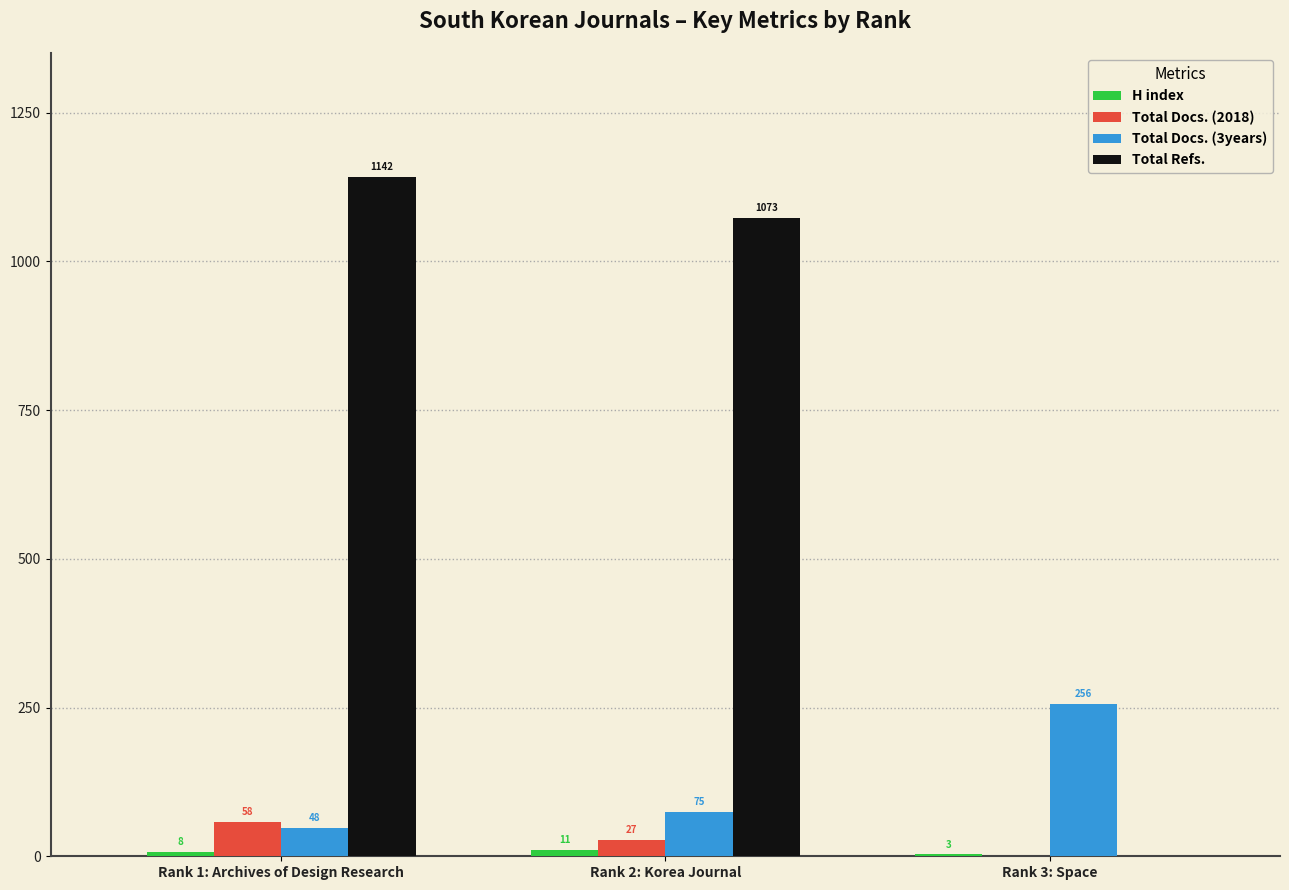

Which series changed the most between Rank 1: Archives of Design Research and Rank 3: Space?

Total Refs.